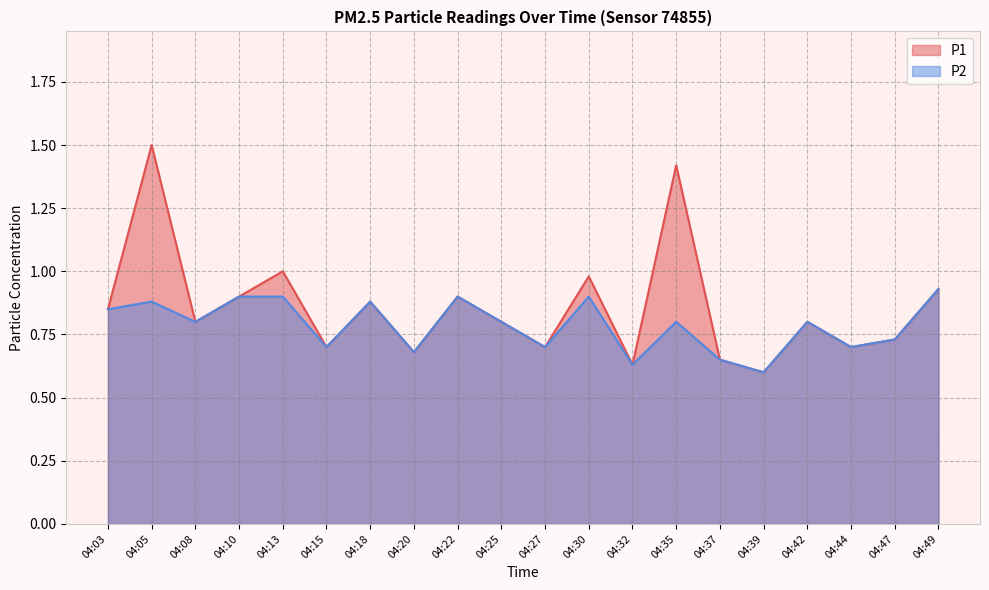

Reading left to right, list all the values displayed in this chart.

P1: 04:03=0.8	04:05=1.5	04:08=0.8	04:10=0.9	04:13=1.0	04:15=0.7	04:18=0.9	04:20=0.7	04:22=0.9	04:25=0.8	04:27=0.7	04:30=1.0	04:32=0.6	04:35=1.4	04:37=0.7	04:39=0.6	04:42=0.8	04:44=0.7	04:47=0.7	04:49=0.9
P2: 04:03=0.8	04:05=0.9	04:08=0.8	04:10=0.9	04:13=0.9	04:15=0.7	04:18=0.9	04:20=0.7	04:22=0.9	04:25=0.8	04:27=0.7	04:30=0.9	04:32=0.6	04:35=0.8	04:37=0.7	04:39=0.6	04:42=0.8	04:44=0.7	04:47=0.7	04:49=0.9